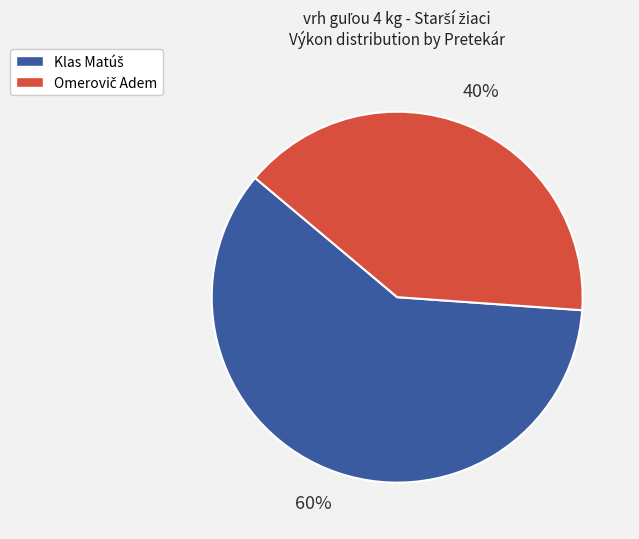

Is there any slice that represents more than half of the pie?

Yes